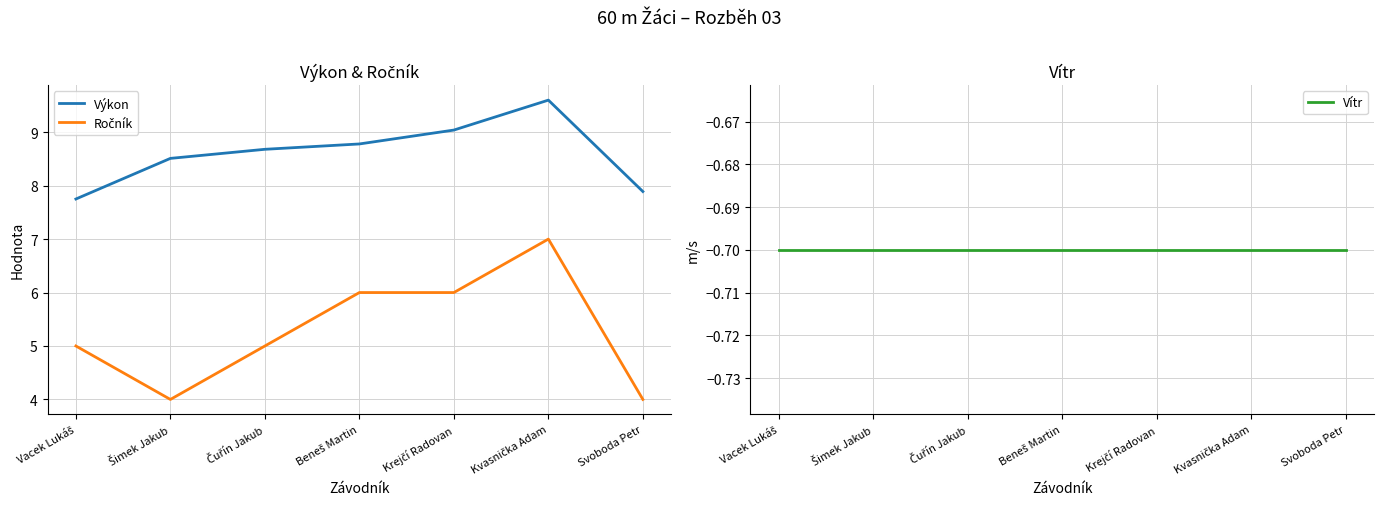

What is the label of the 1st point from the left?

Vacek Lukáš